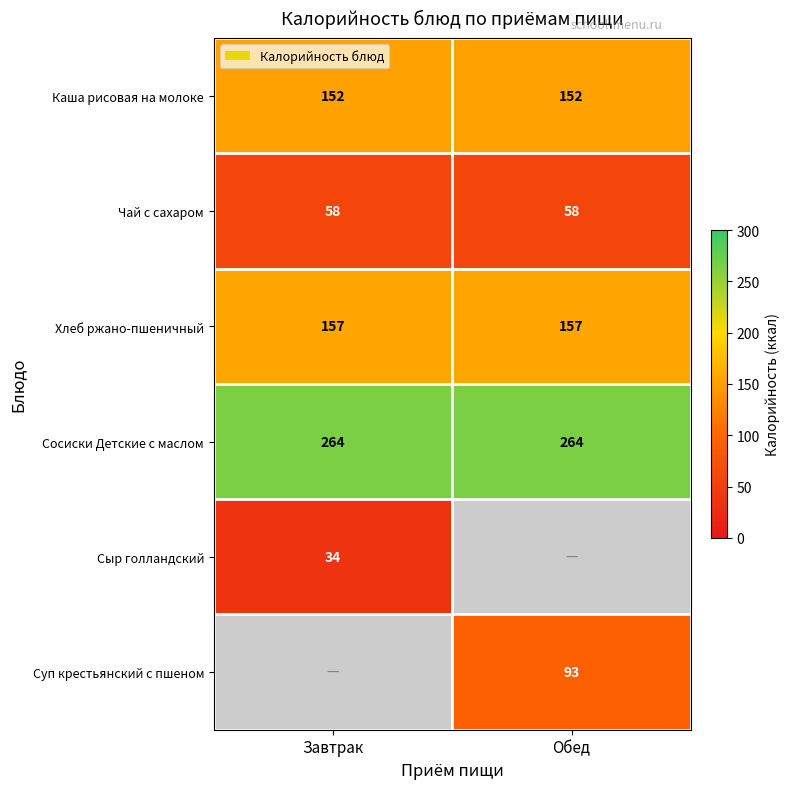

True or false: Сосиски Детские с маслом has a value of 144 at Обед.

False